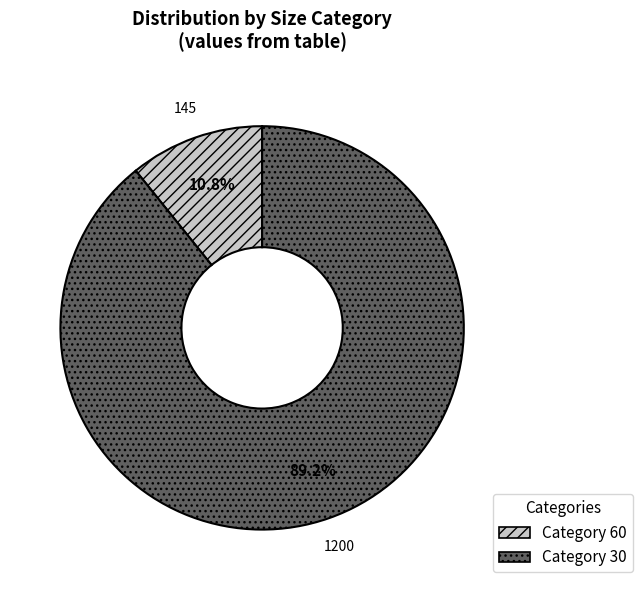

Does any single category account for the majority?

Yes